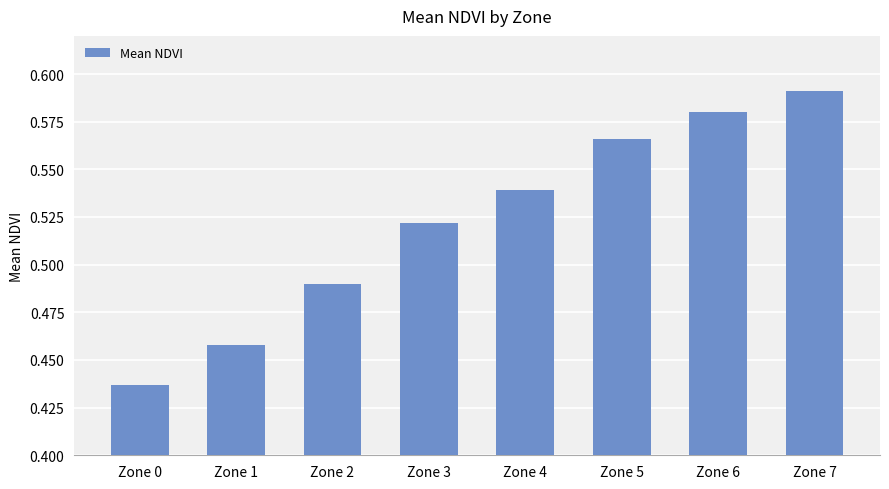

List the labels in order of value, smallest first.

Zone 0, Zone 1, Zone 2, Zone 3, Zone 4, Zone 5, Zone 6, Zone 7